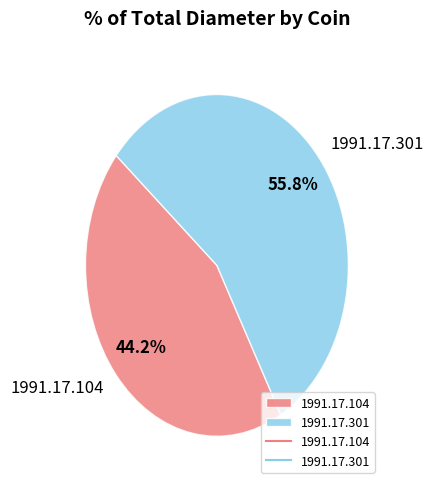

Count the number of slices in the pie.

2